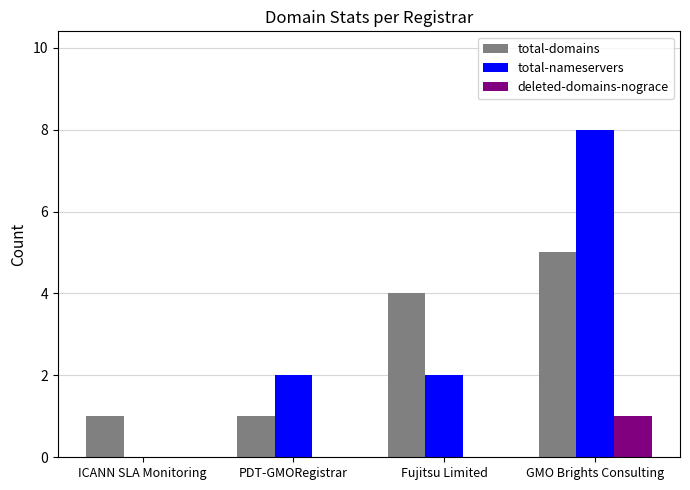

What is the total value across all series at PDT-GMORegistrar?

3